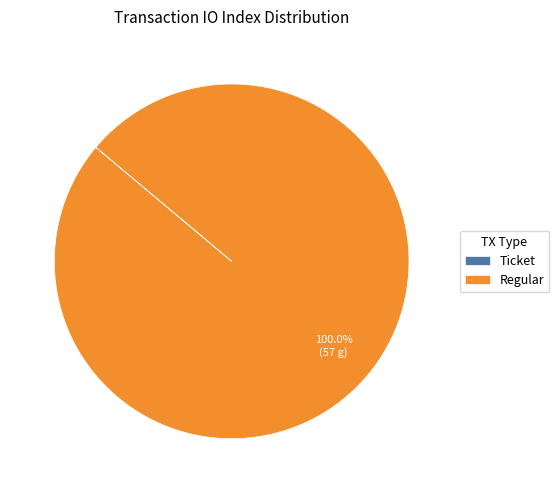

What is the largest slice in the pie chart?

Regular